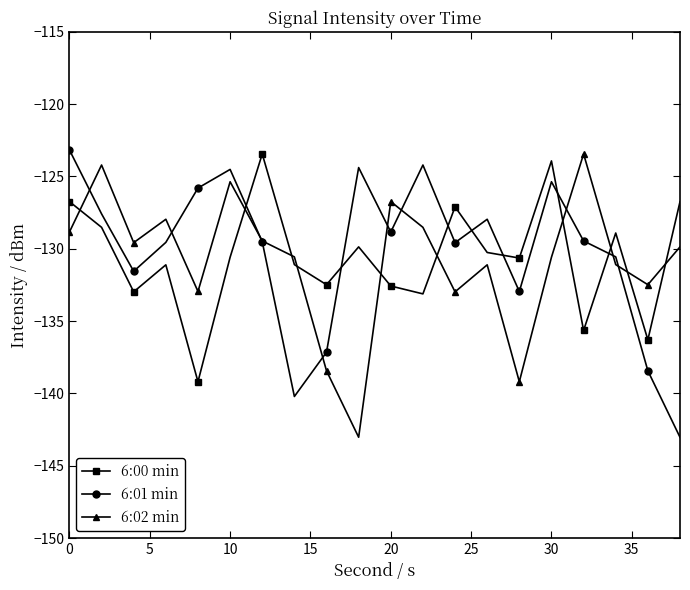

What is the difference between the maximum and minimum values in the 6:00 min series?

15.7